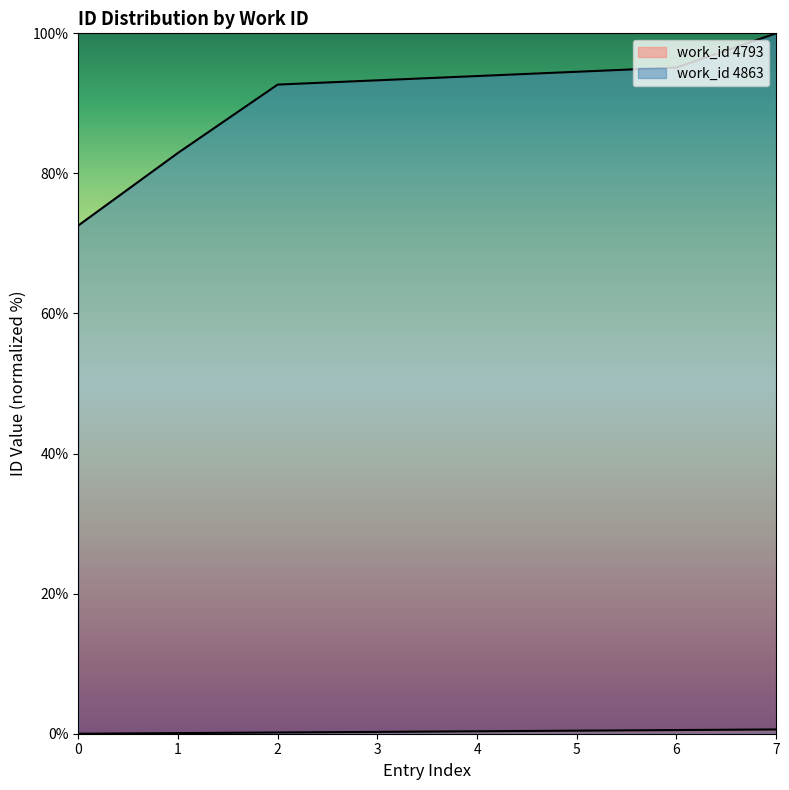

What is the lowest value of the work_id 4863 series?

72.6